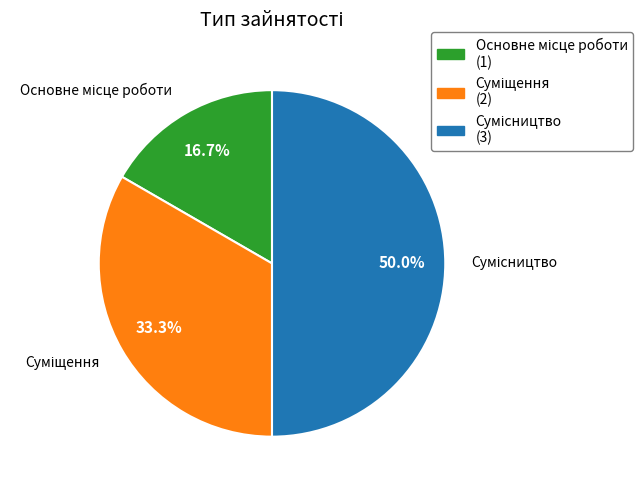

Is there a majority slice in this chart?

No